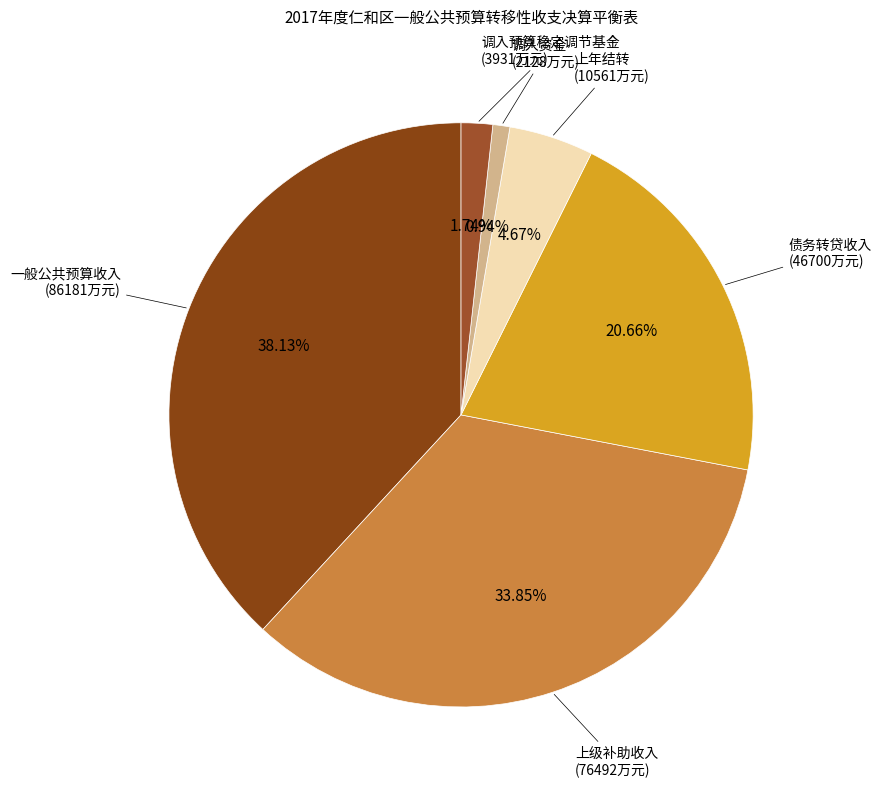

The 债务转贷收入 slice represents 21% of the pie. True or false?

True